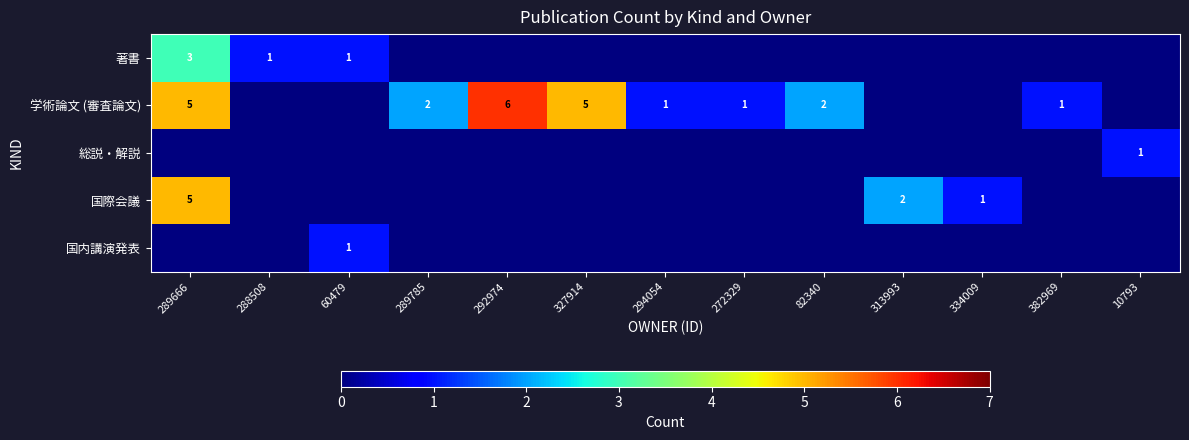

Which category has the lowest value across all series?

289785